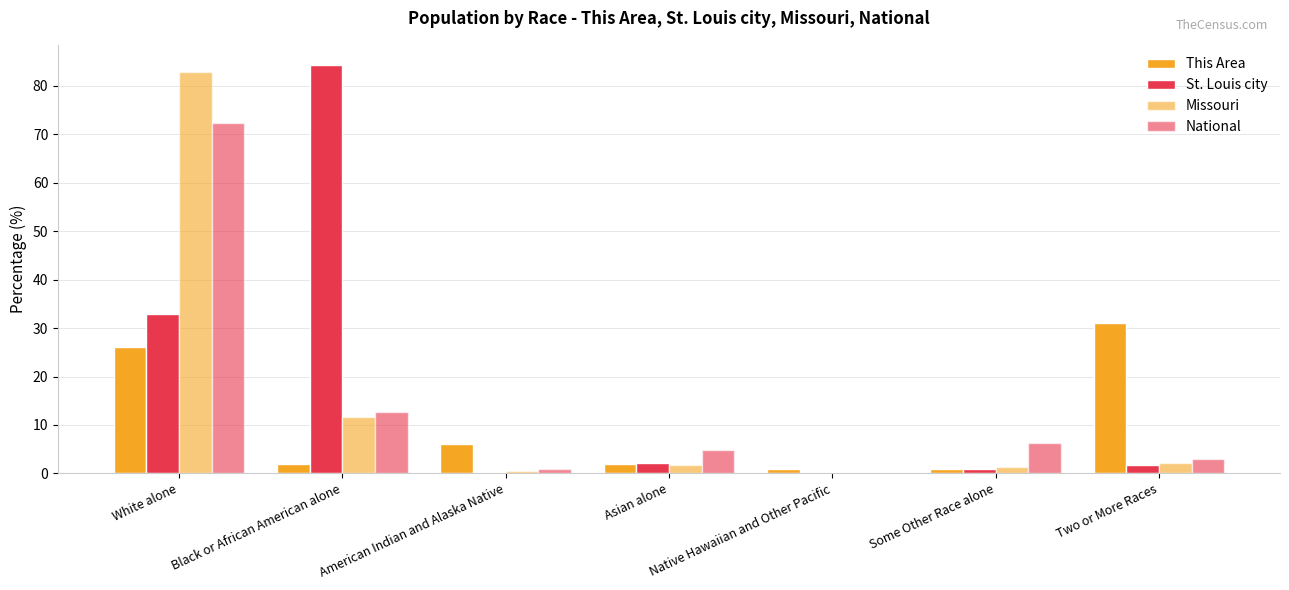

What is the label of the 7th bar from the right?

White alone